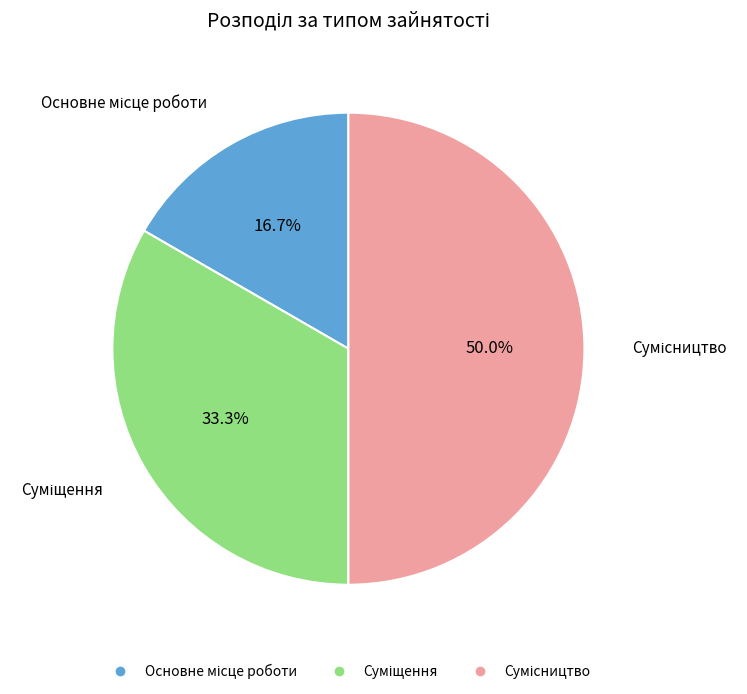

Between Суміщення and Основне місце роботи, which is larger?

Суміщення